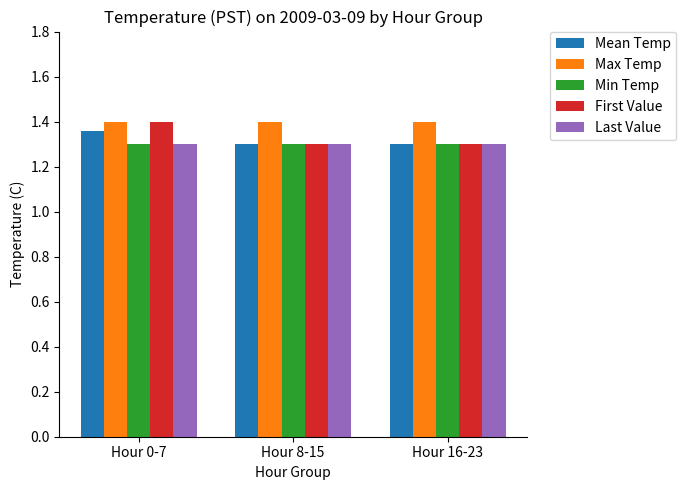

Are the bars horizontal?

No